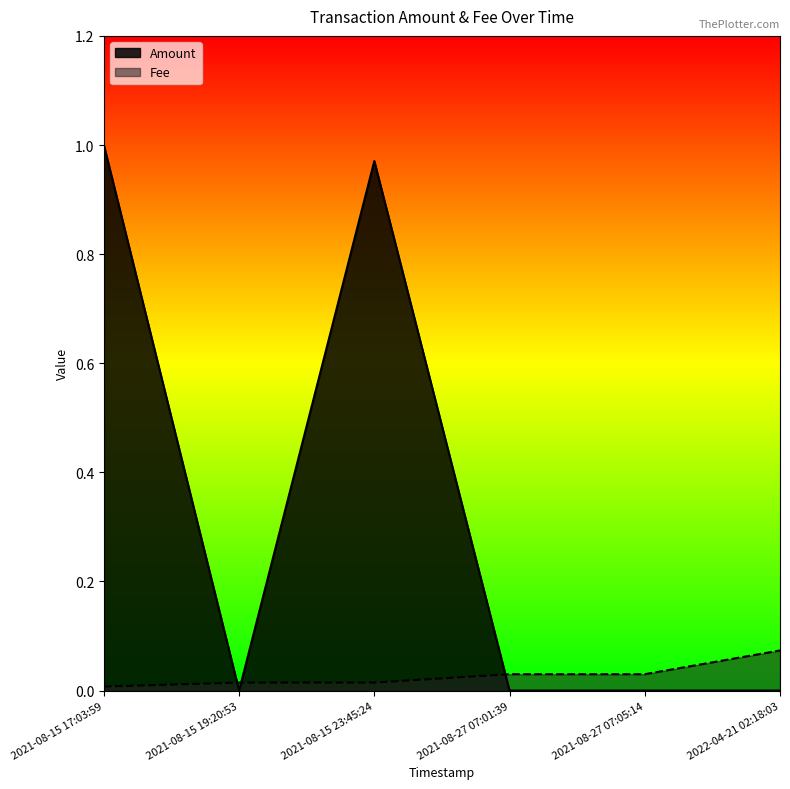

True or false: Fee has more than 0 interior local peaks.

False